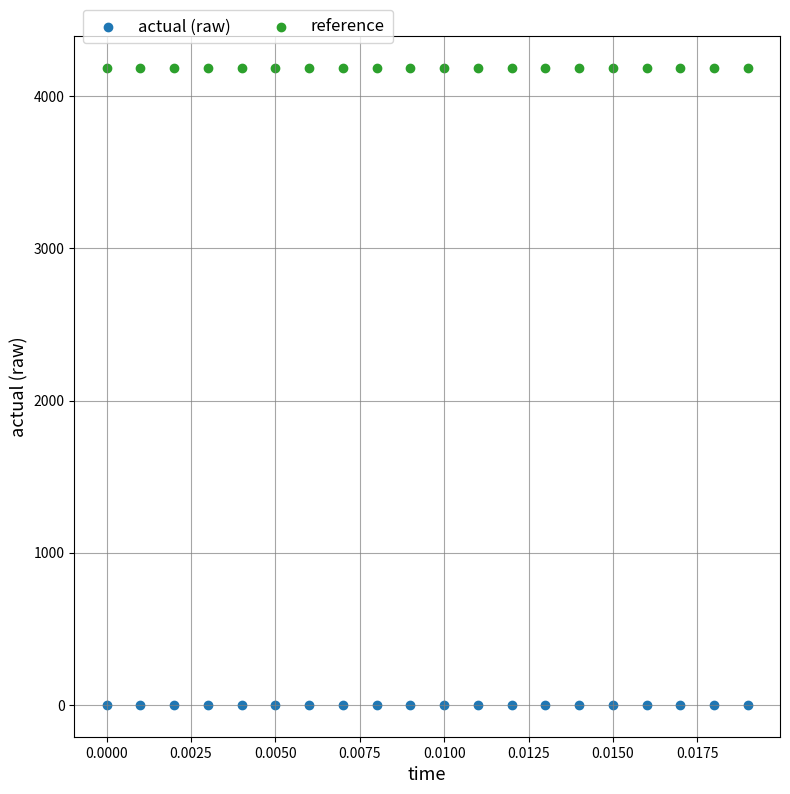

Which series contains the lowest Y value?

actual (raw)